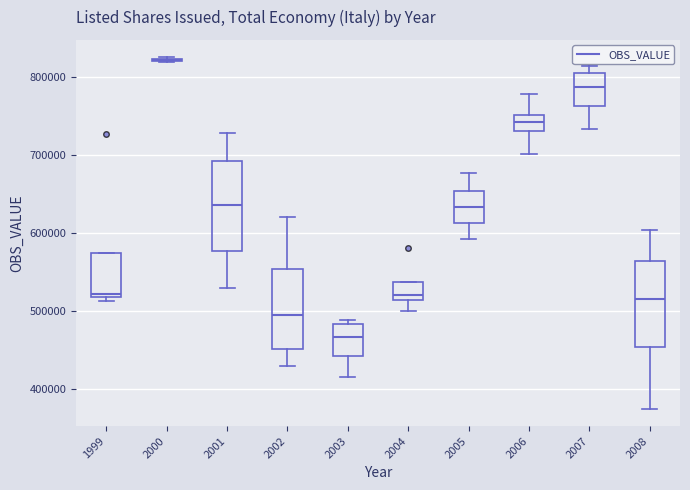

Reading left to right, read every box against the y-axis: the position of its median line, the range the box covers, and the ends of its whiskers. The values are not printed on the chart, so give them approximately, as read against the axis.

1999: median 520000 (just above the box's lower edge), box 520000 to 570000, whiskers 510000 to 570000
2000: box collapsed to a line at 820000, whiskers 820000 to 820000
2001: median 640000, box 580000 to 690000, whiskers 530000 to 730000
2002: median 490000, box 450000 to 550000, whiskers 430000 to 620000
2003: median 470000, box 440000 to 480000, whiskers 410000 to 490000
2004: median 520000, box 510000 to 540000, whiskers 500000 to 540000
2005: median 630000, box 610000 to 650000, whiskers 590000 to 680000
2006: median 740000, box 730000 to 750000, whiskers 700000 to 780000
2007: median 790000, box 760000 to 800000, whiskers 730000 to 810000
2008: median 520000, box 450000 to 560000, whiskers 370000 to 600000